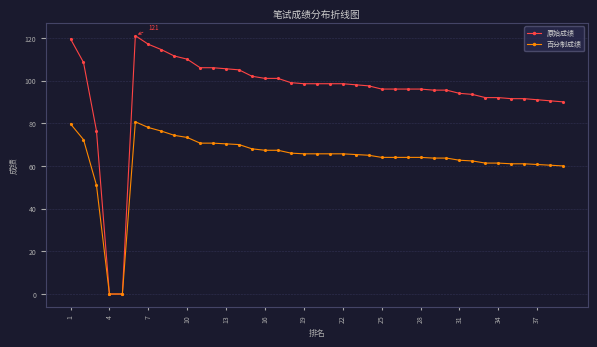

Which series has the largest total across all categories?

原始成绩